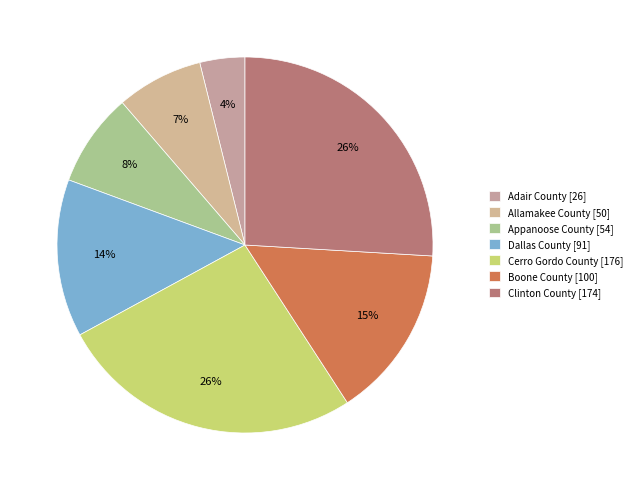

How much of the chart is everything except Allamakee County?

92.5%